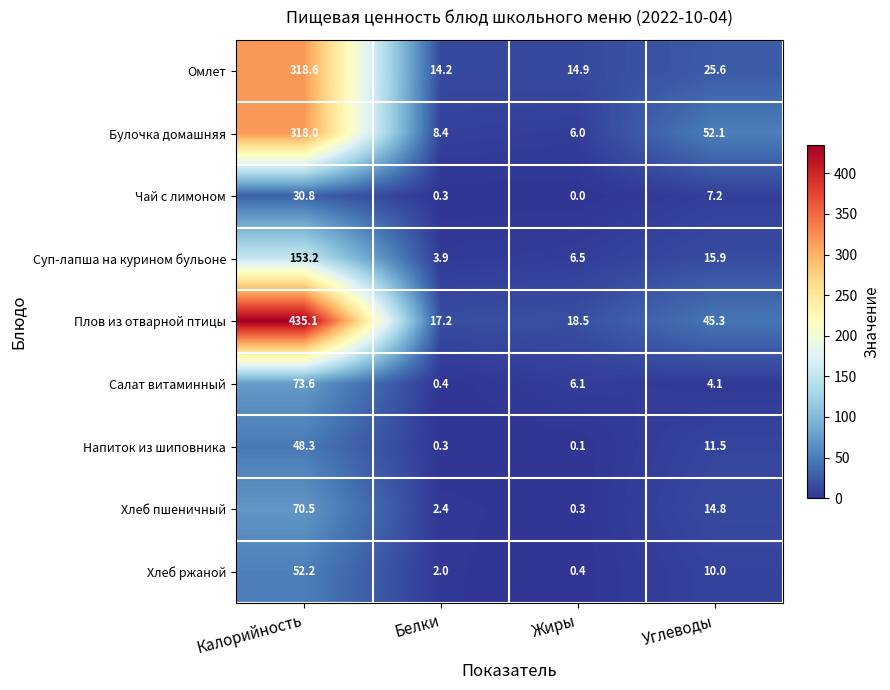

Where is Хлеб пшеничный nearest to the value 35?

Углеводы